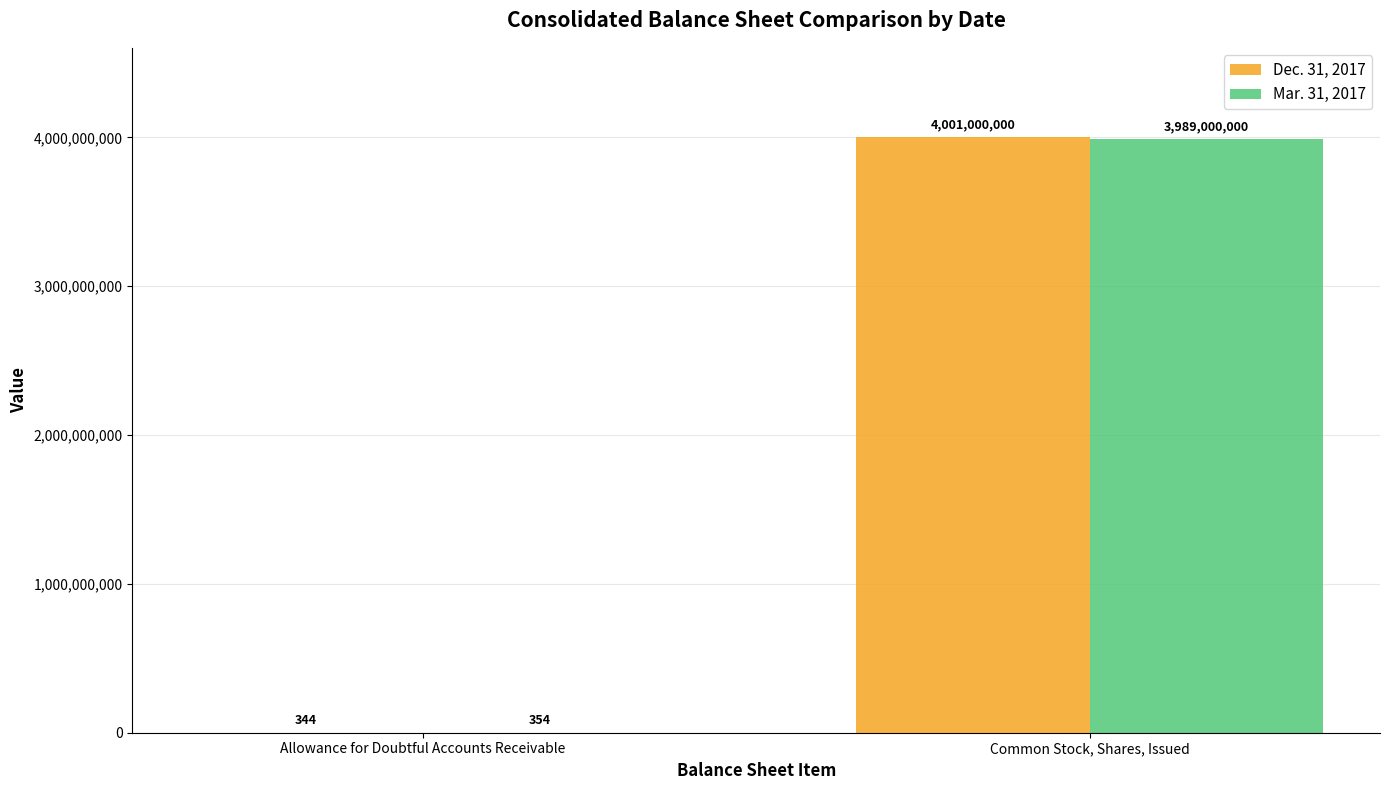

True or false: Mar. 31, 2017 has a value of 354 at Allowance for Doubtful Accounts Receivable.

True